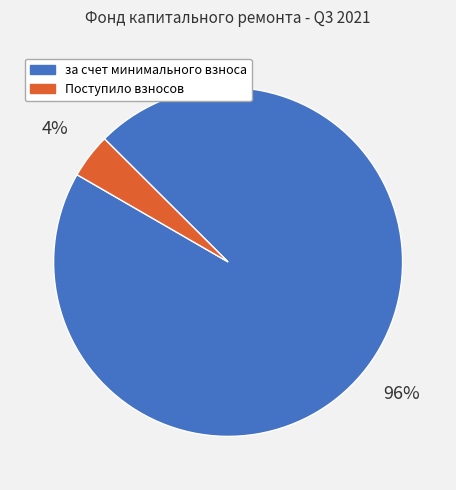

Between Поступило взносов and за счет минимального взноса, which is larger?

за счет минимального взноса